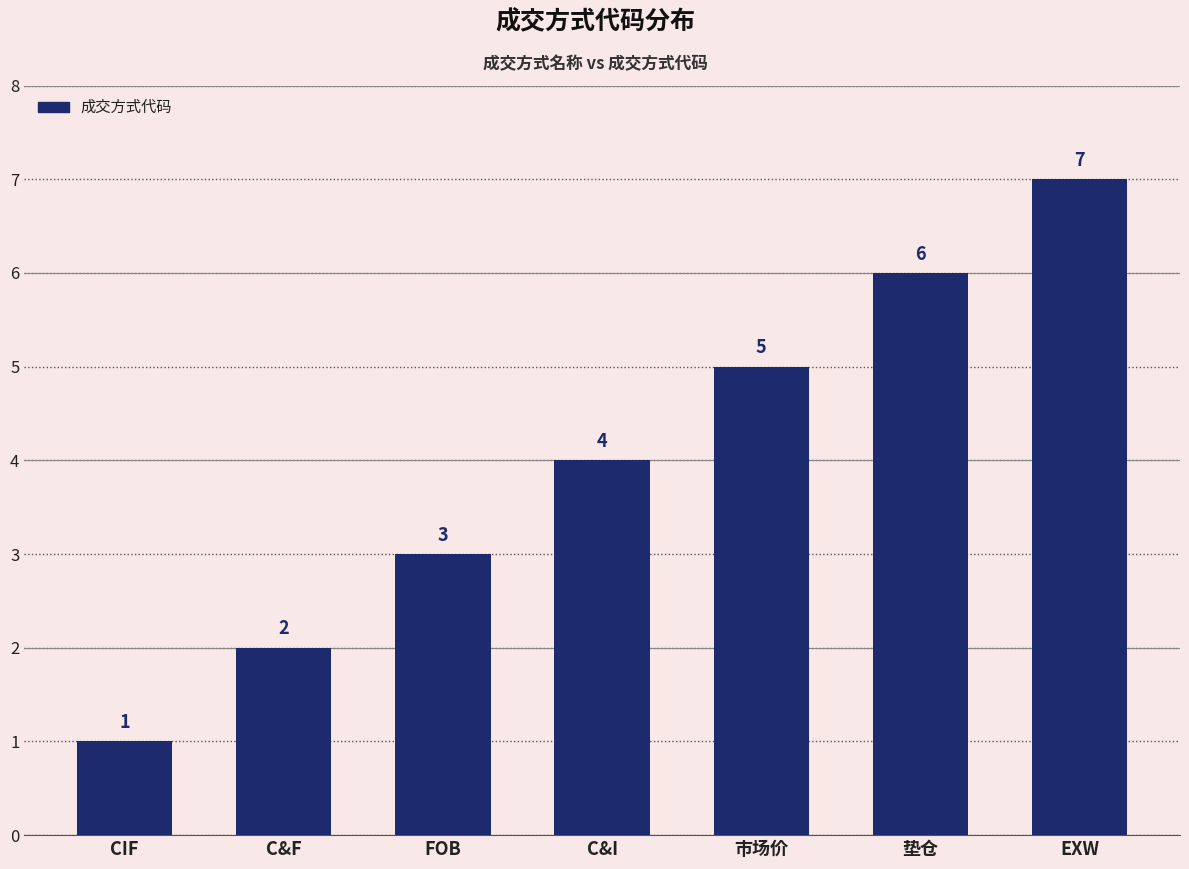

Between C&F and CIF, which is larger?

C&F